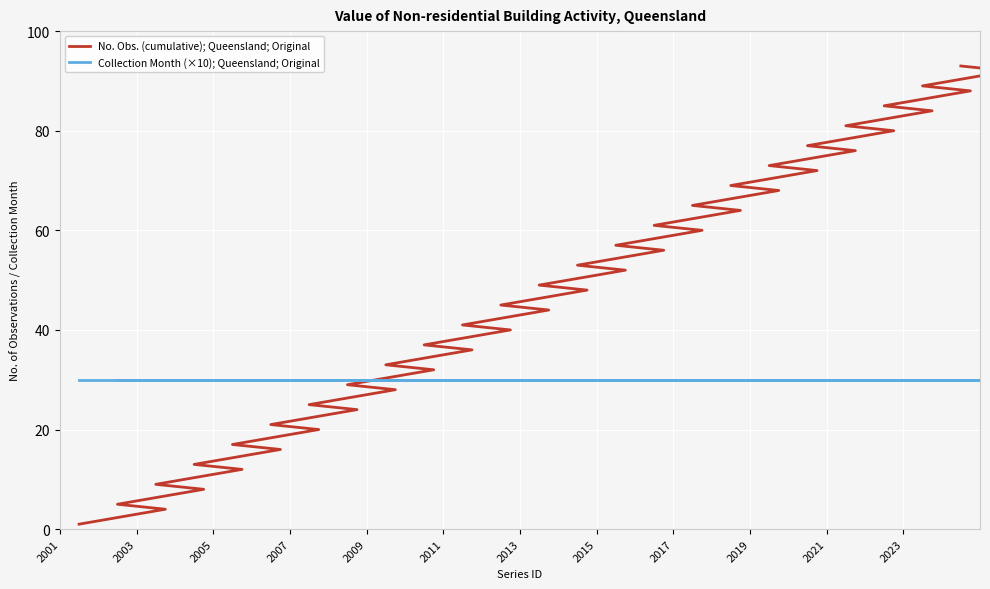

At how many categories does at least one series exceed 63?

20